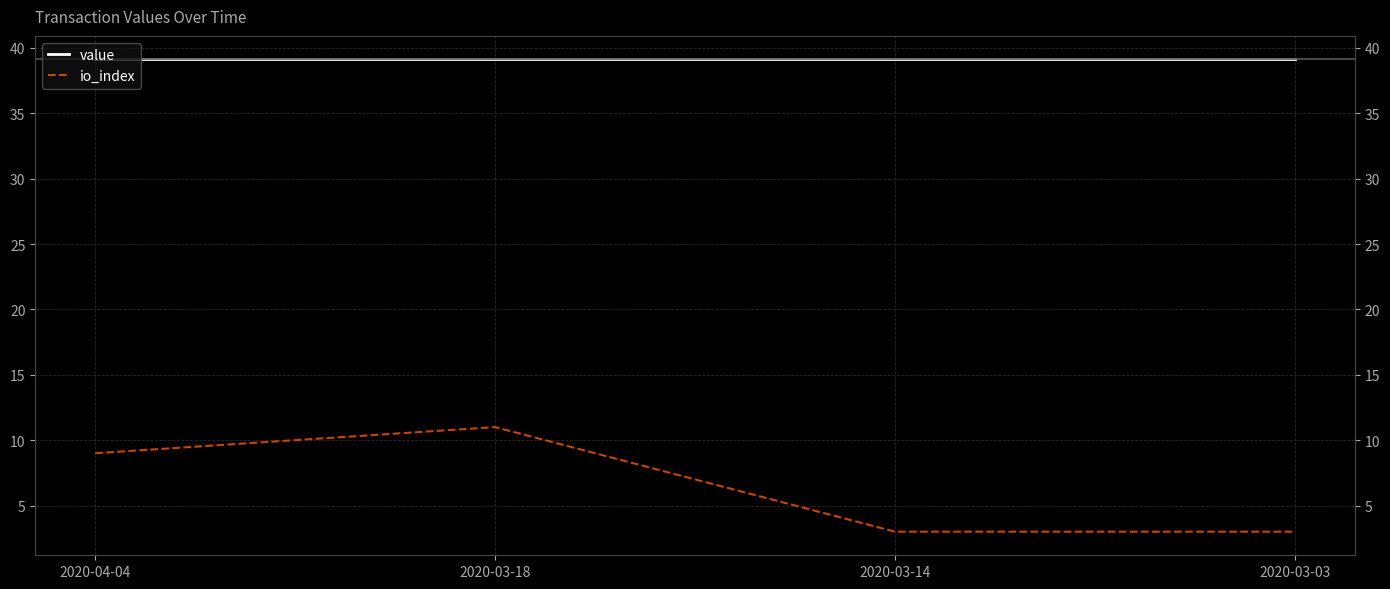

What is the maximum value shown in the chart?

39.1